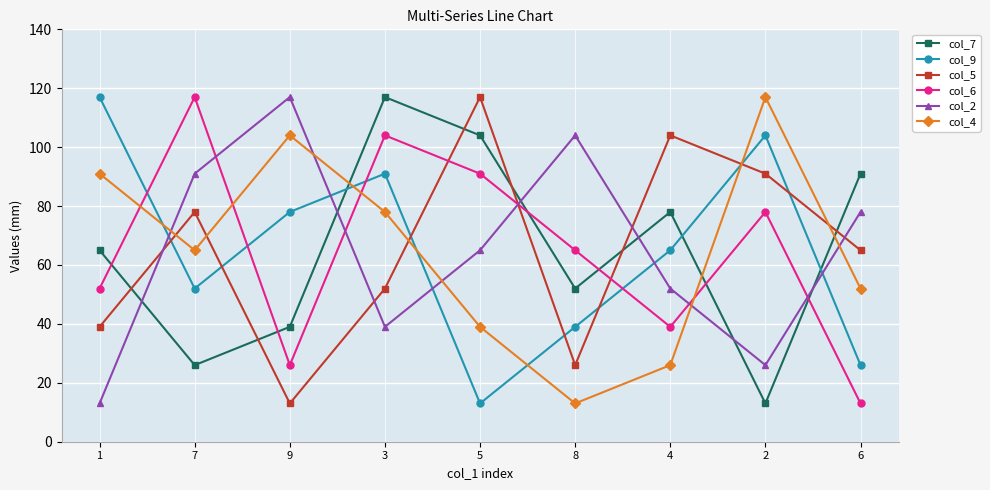

At which category does col_5 reach its first local peak?

7